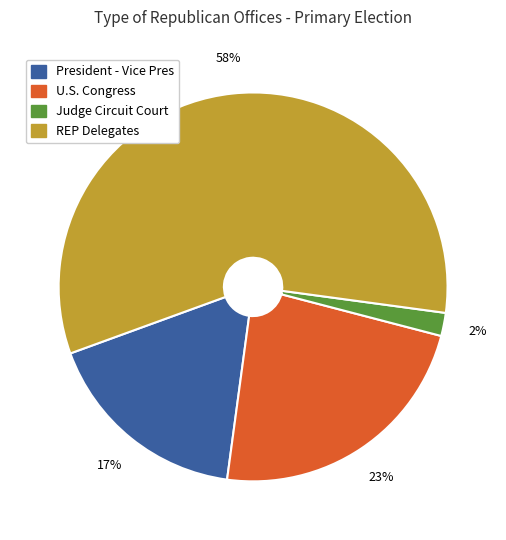

How many segments does this pie chart have?

4